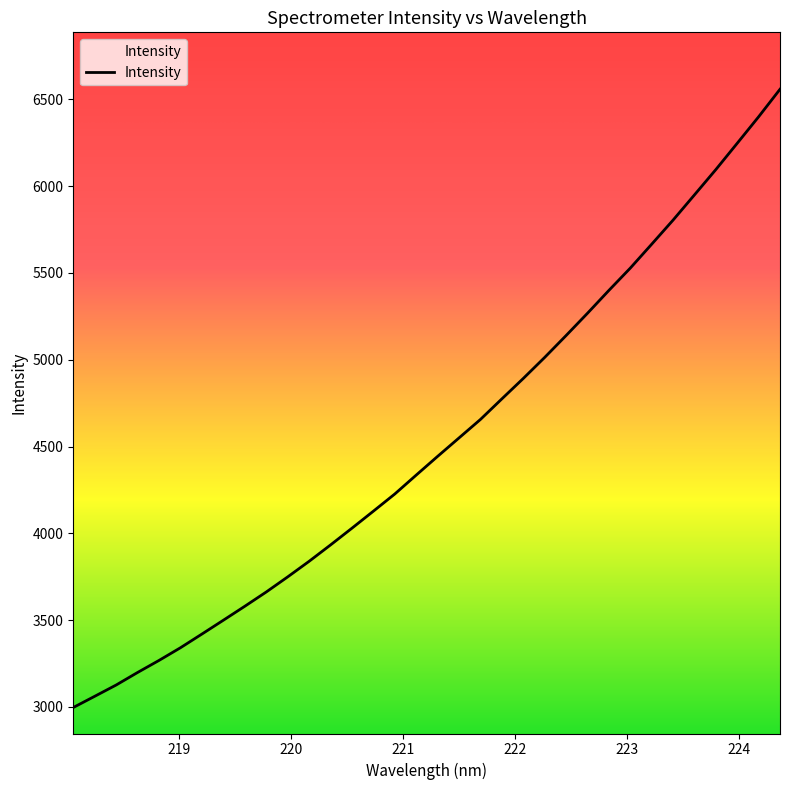

What is the difference between the maximum and minimum values?

3562.1